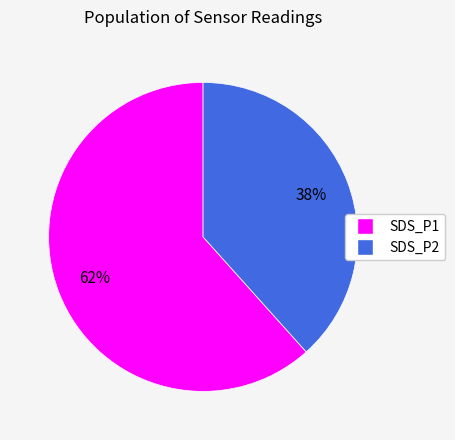

Does SDS_P2 represent more than half of the total?

No